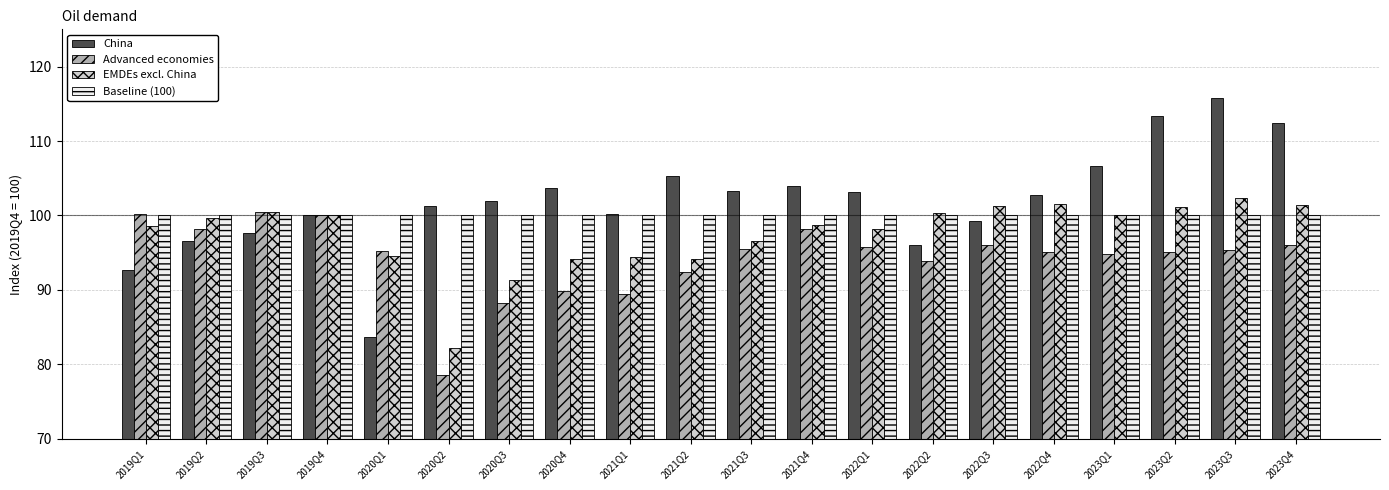

What is the total value across all series at 2023Q2?

409.6